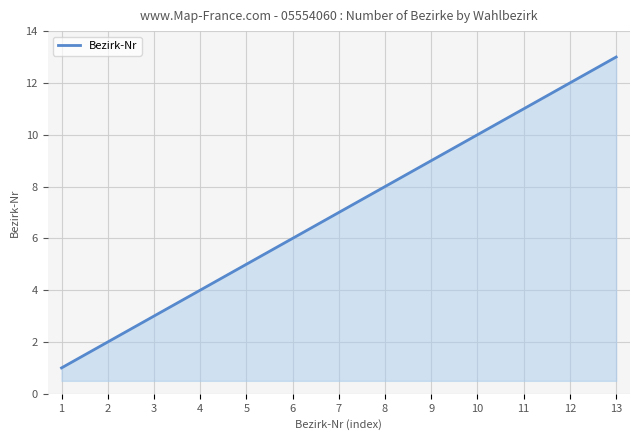

True or false: the data shows 12 at 12.

True